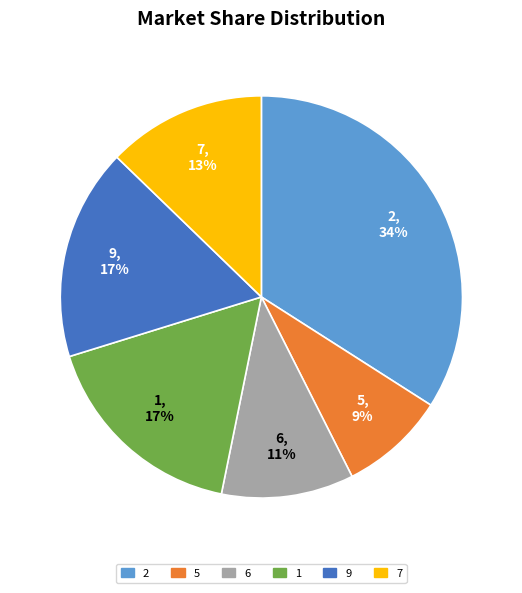

How many segments does this pie chart have?

6